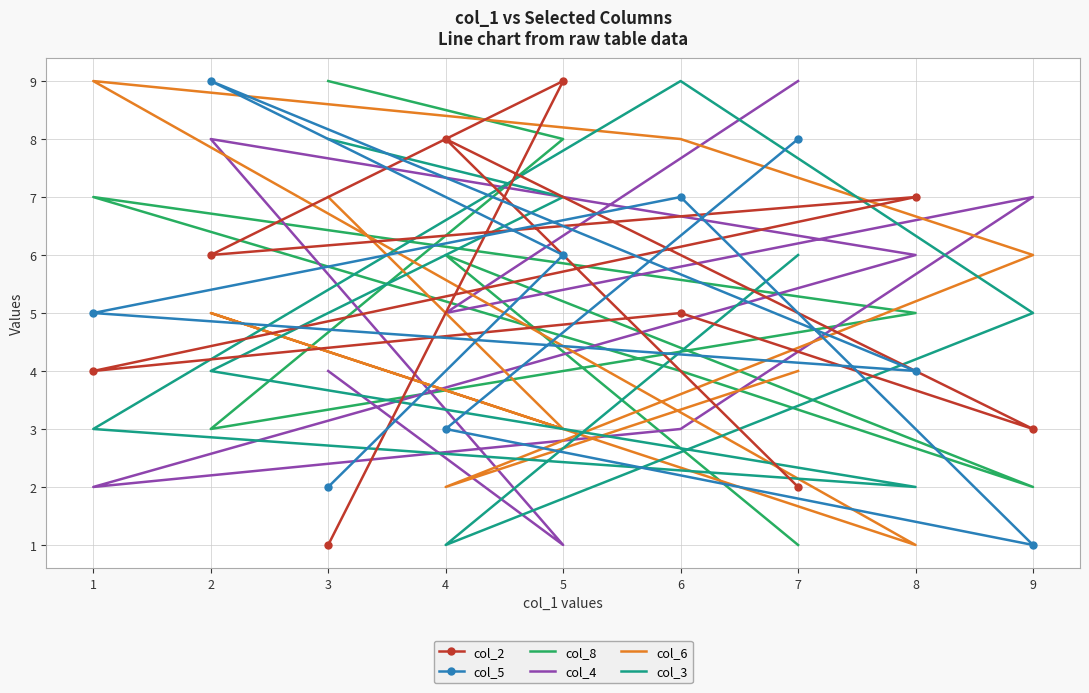

The value of col_5 at 9 is 1. True or false?

True